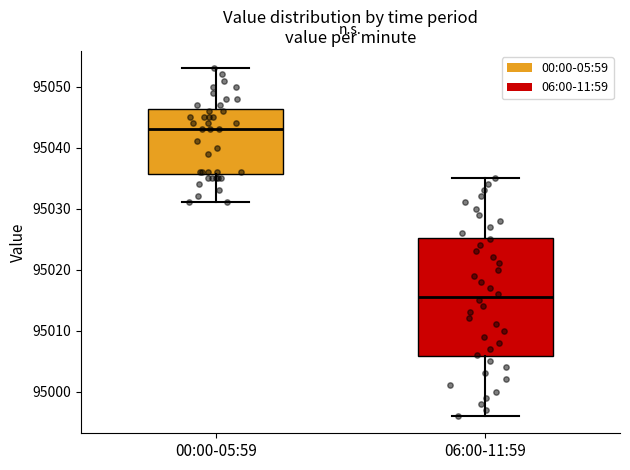

Reading left to right, transcribe this box plot: for each box, give where its median line is, the range the box spans, and where its two whiskers end, as read against the y-axis. The values are not printed on the chart, so give them approximately, as read against the axis.

00:00-05:59: median 95043, box 95036 to 95046, whiskers 95031 to 95053
06:00-11:59: median 95016, box 95006 to 95025, whiskers 94996 to 95035